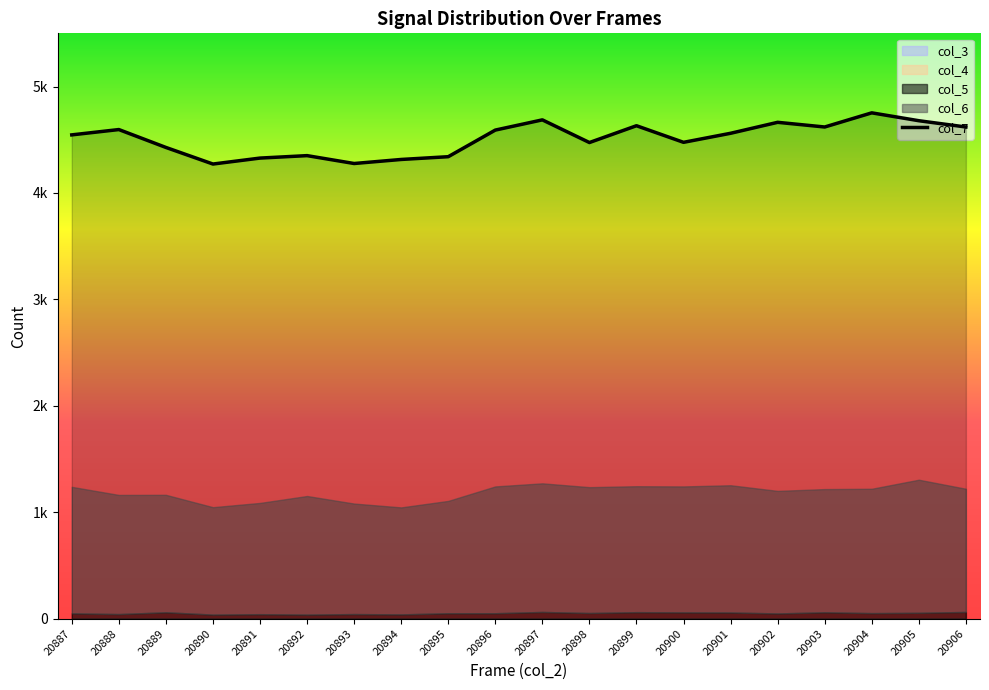

What is the change in value from 20897 to 20899?

-55